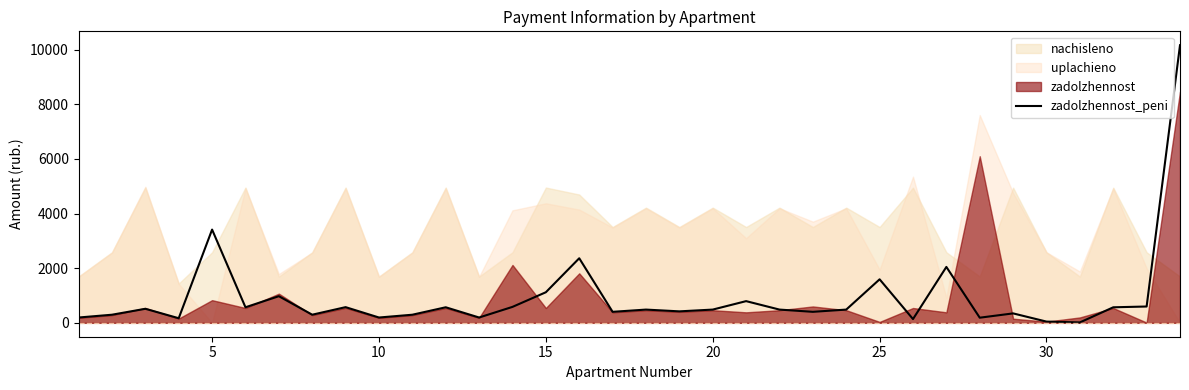

What is the maximum value for zadolzhennost_peni?

10158.0